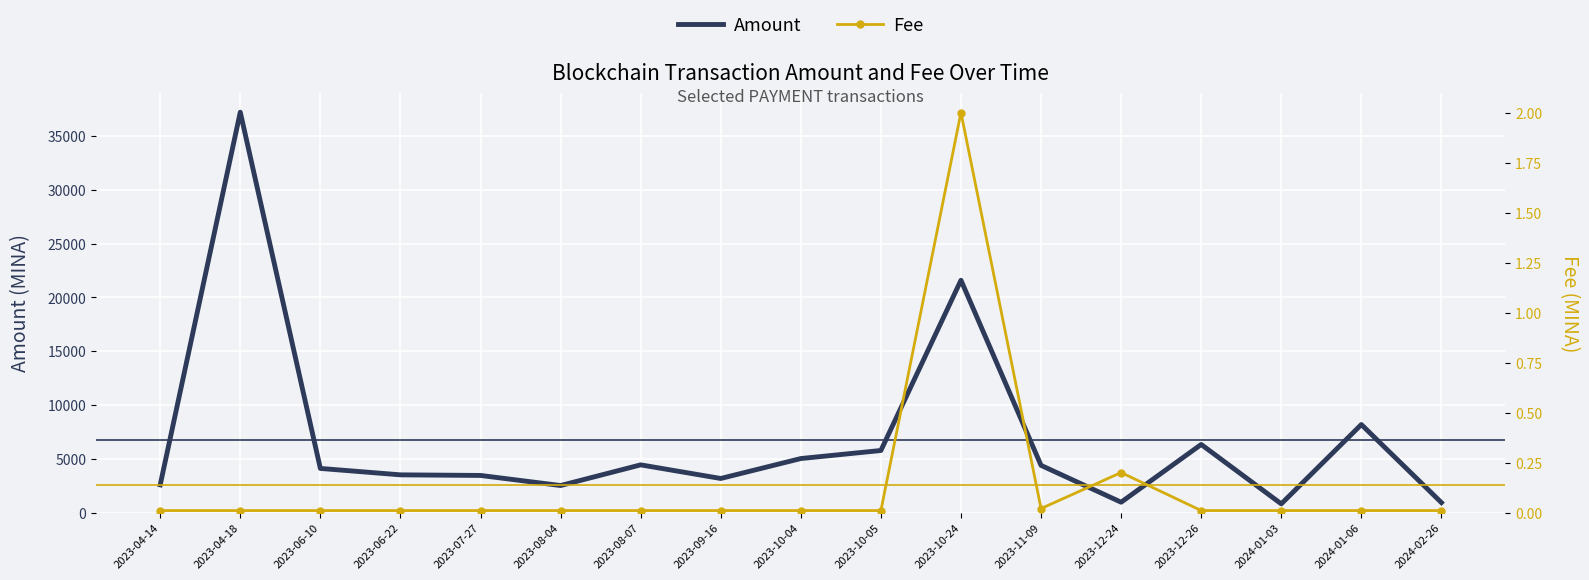

What is the difference between the maximum and minimum values in the Amount series?

36413.3